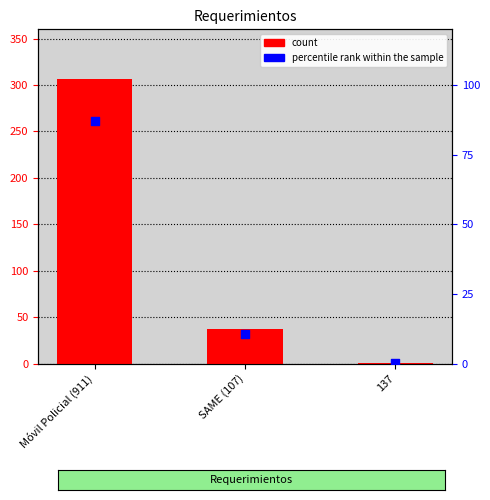

Which series reaches the maximum Y coordinate?

Cantidad